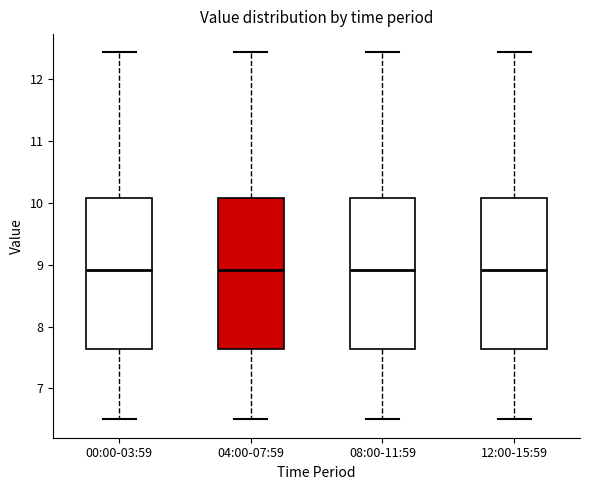

Reading left to right, transcribe this box plot: for each box, give where its median line is, the range the box spans, and where its two whiskers end, as read against the y-axis. The values are not printed on the chart, so give them approximately, as read against the axis.

00:00-03:59: median 8.9, box 7.6 to 10.1, whiskers 6.5 to 12.4
04:00-07:59: median 8.9, box 7.6 to 10.1, whiskers 6.5 to 12.4
08:00-11:59: median 8.9, box 7.6 to 10.1, whiskers 6.5 to 12.4
12:00-15:59: median 8.9, box 7.6 to 10.1, whiskers 6.5 to 12.4